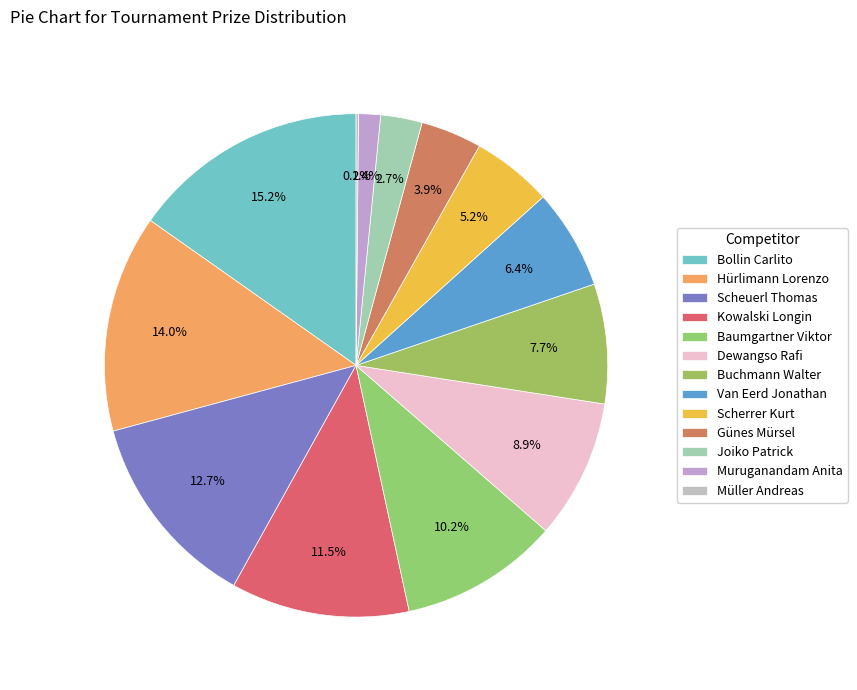

To the nearest percent, what is the average slice percentage?

8%